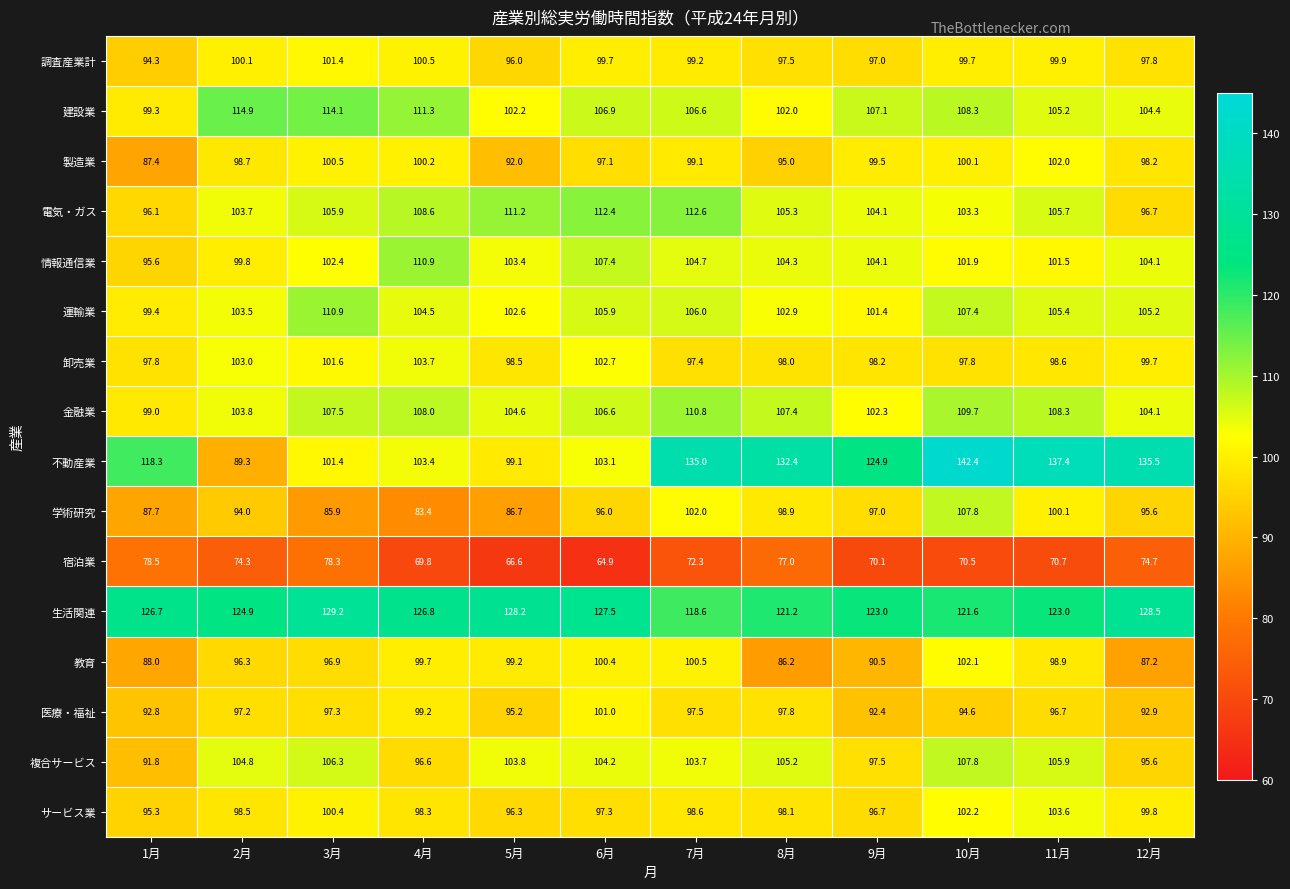

Read the 運輸業 value at 5月.

102.6